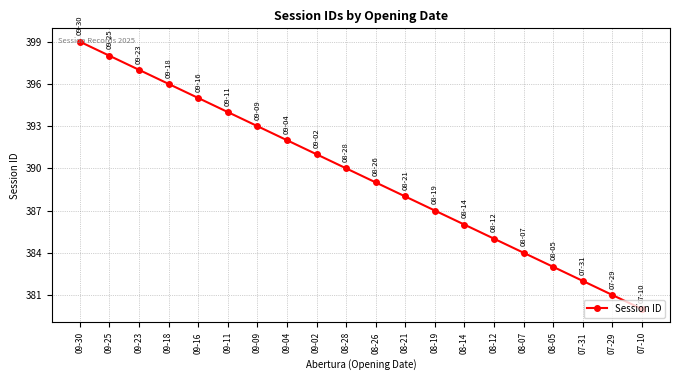

List the labels in order of value, largest first.

09-30, 09-25, 09-23, 09-18, 09-16, 09-11, 09-09, 09-04, 09-02, 08-28, 08-26, 08-21, 08-19, 08-14, 08-12, 08-07, 08-05, 07-31, 07-29, 07-10